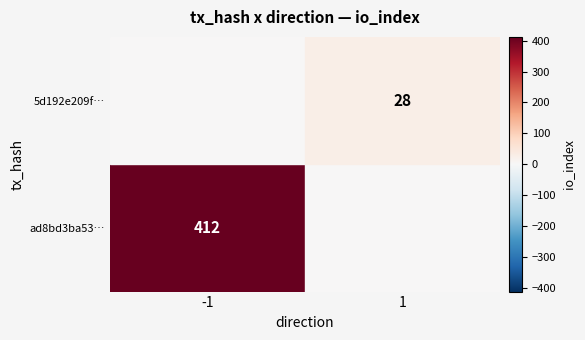

Rank the series at direction from highest to lowest value.

5d192e209fb09f764db65930a0af92941ec9630, ad8bd3ba5387de19e0aec1df21bca7ca8360286